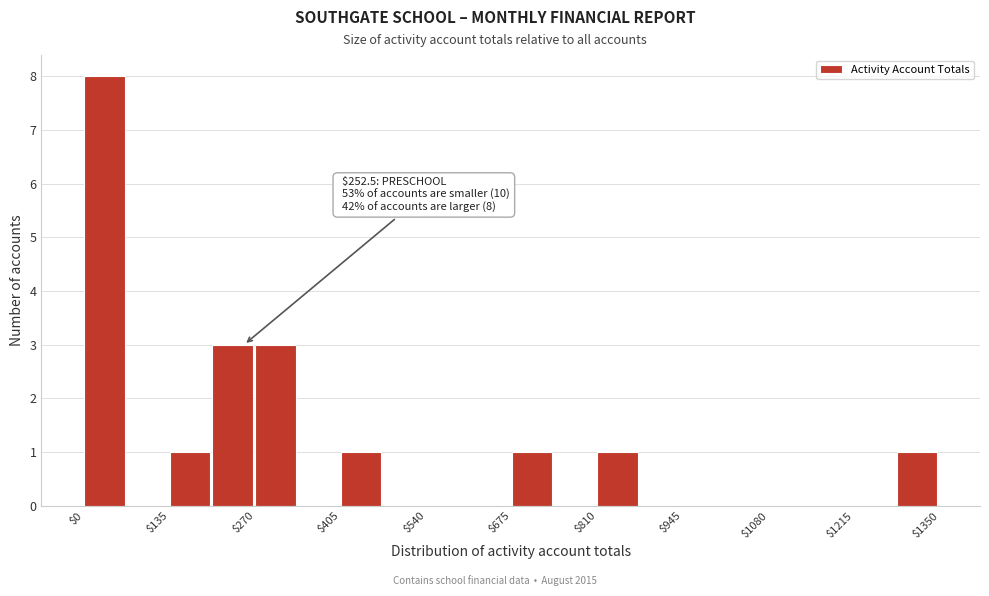

Read against the x-axis, roughly where is the centre of the tallest bar?

40